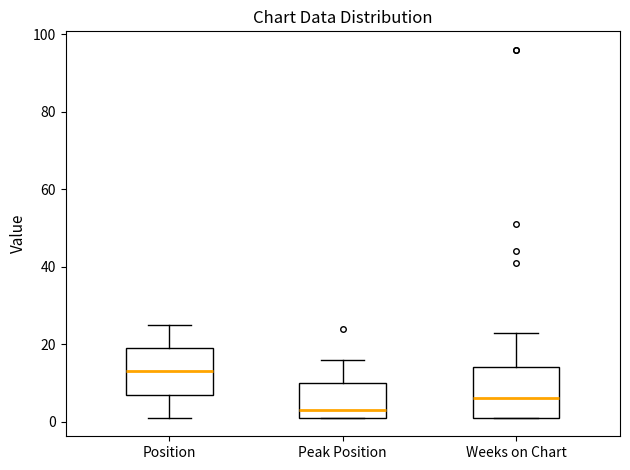

Which box has the highest median line?

Position